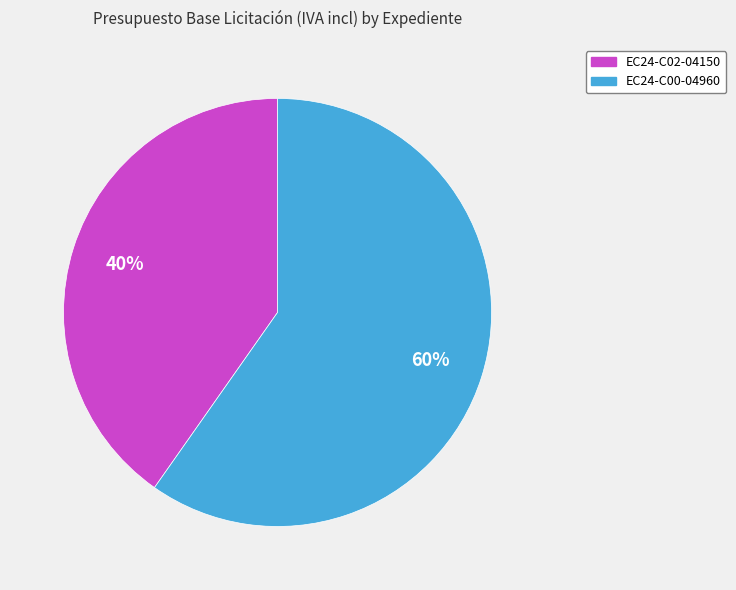

Which category has the biggest portion of the pie?

EC24-C00-04960